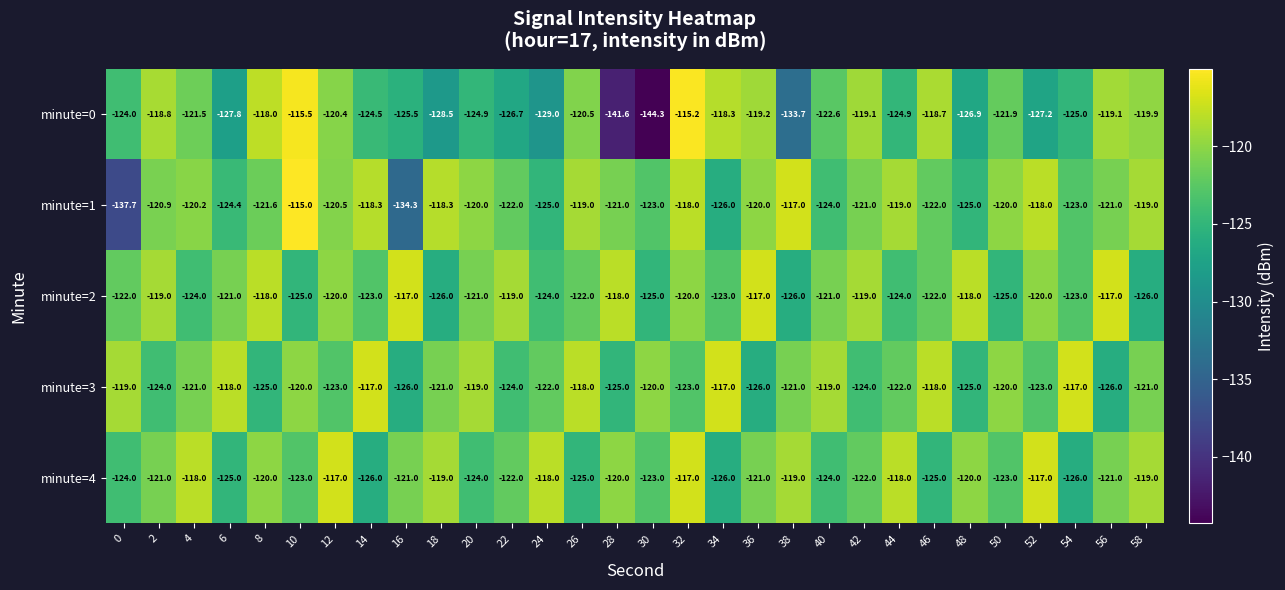

What is the difference between the second highest and minimum values in the minute=3 series?

9.0